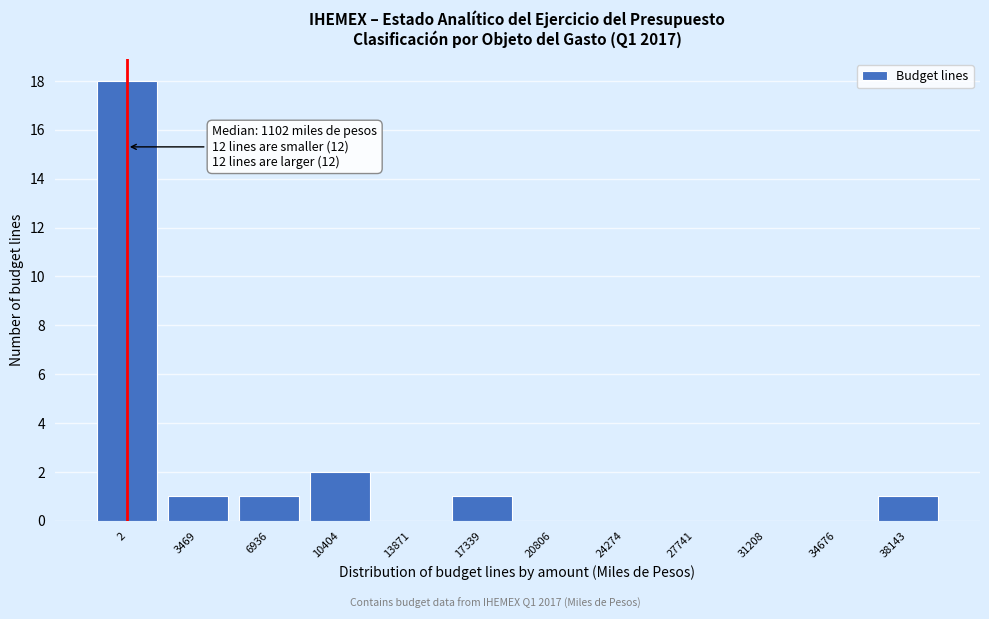

Reading left to right, extract all data points from this chart.

2=18	3469=1	6936=1	10404=2	13871=0	17339=1	20806=0	24274=0	27741=0	31208=0	34676=0	38143=1